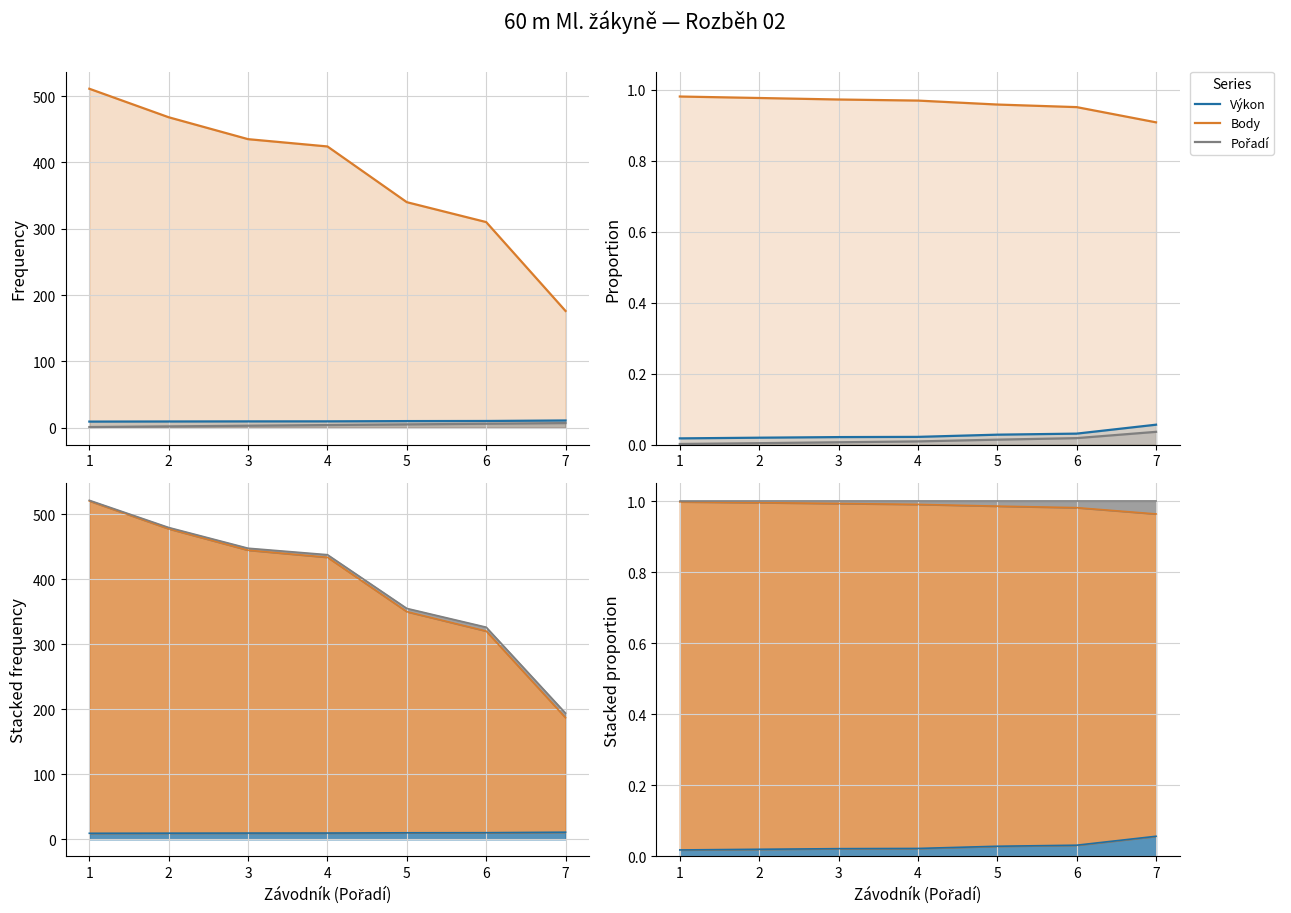

True or false: Body and Výkon intersect in this chart.

False